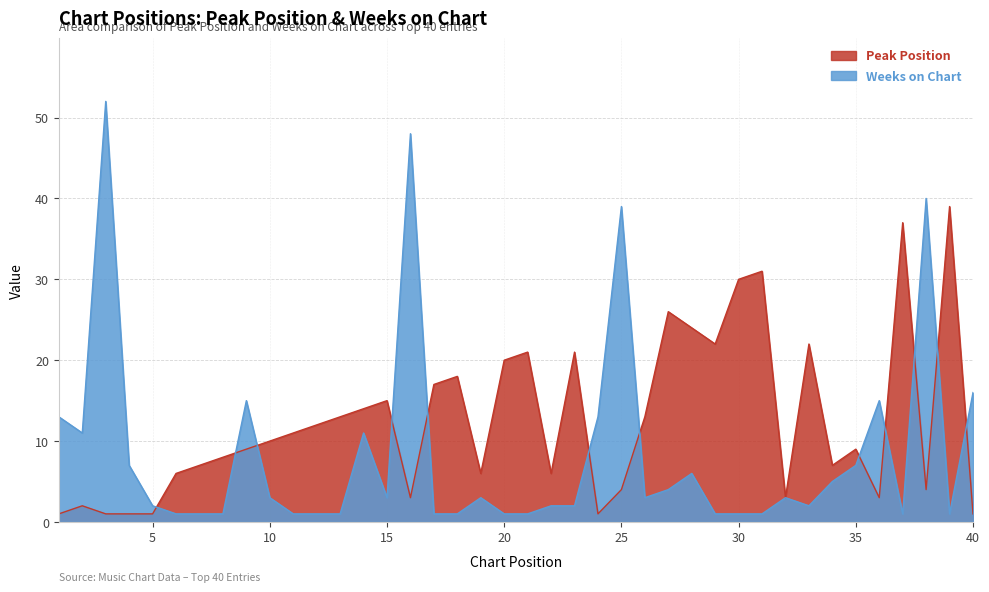

Where do Weeks on Chart and Peak Position first cross each other?

5 and 6